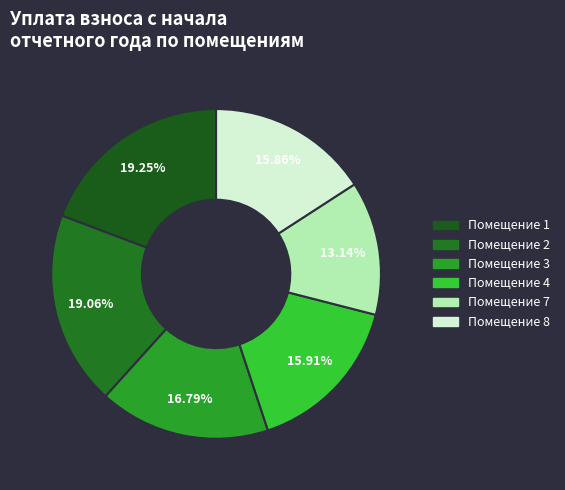

Is there a majority slice in this chart?

No